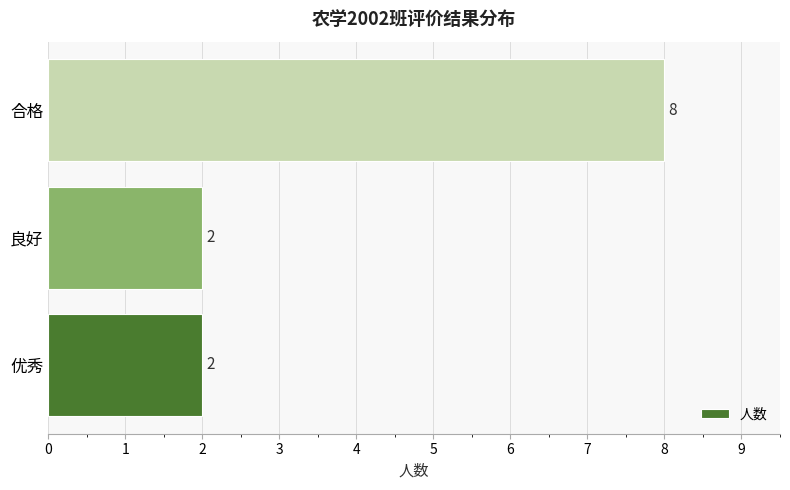

Reading top to bottom, what are all the values shown in this chart?

合格=8	良好=2	优秀=2